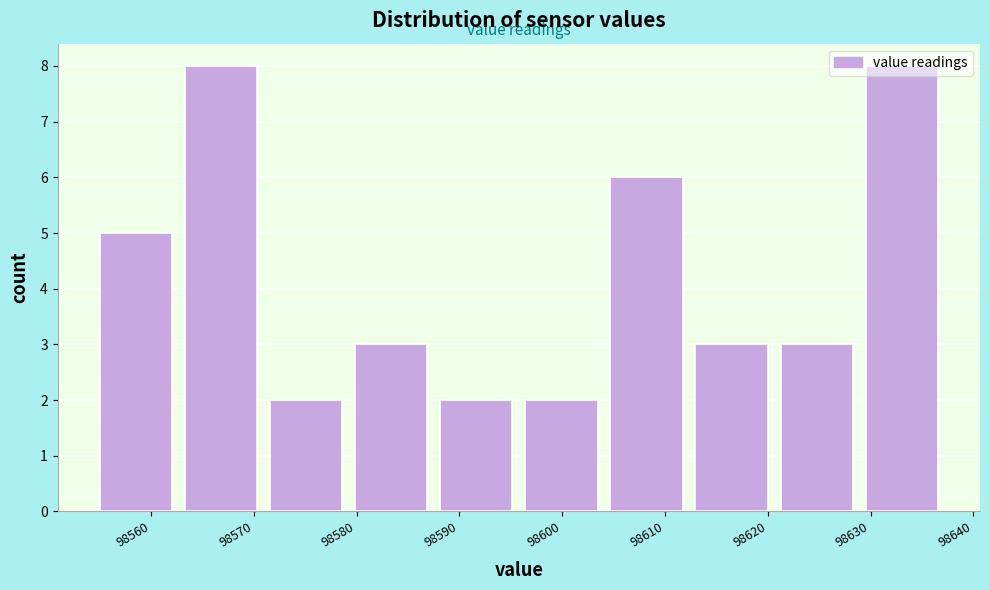

What is the height of the bar covering 98555 to 98563 on the x-axis? Neither the bar edges nor the heights are printed on the chart, so give them approximately, as read against the axes.

5